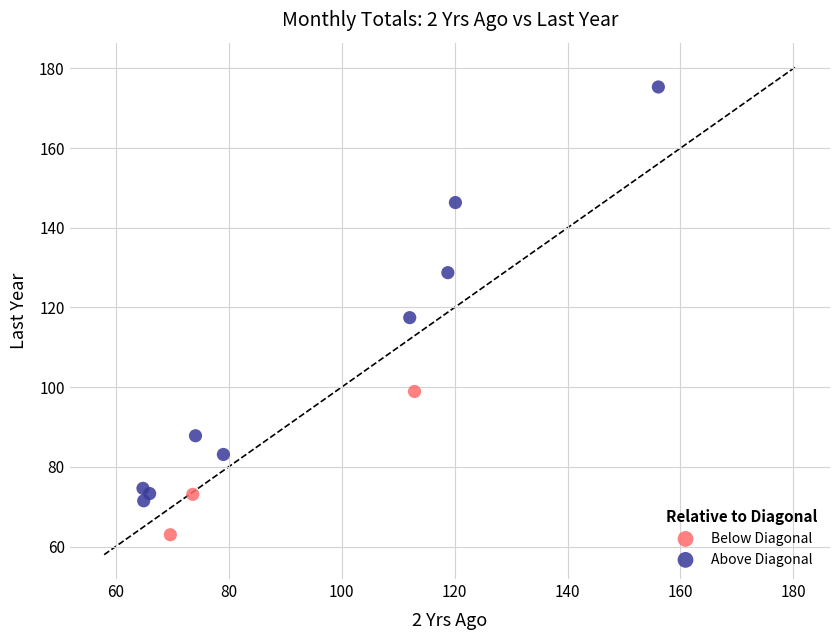

Which series contains the highest Y value?

Above Diagonal